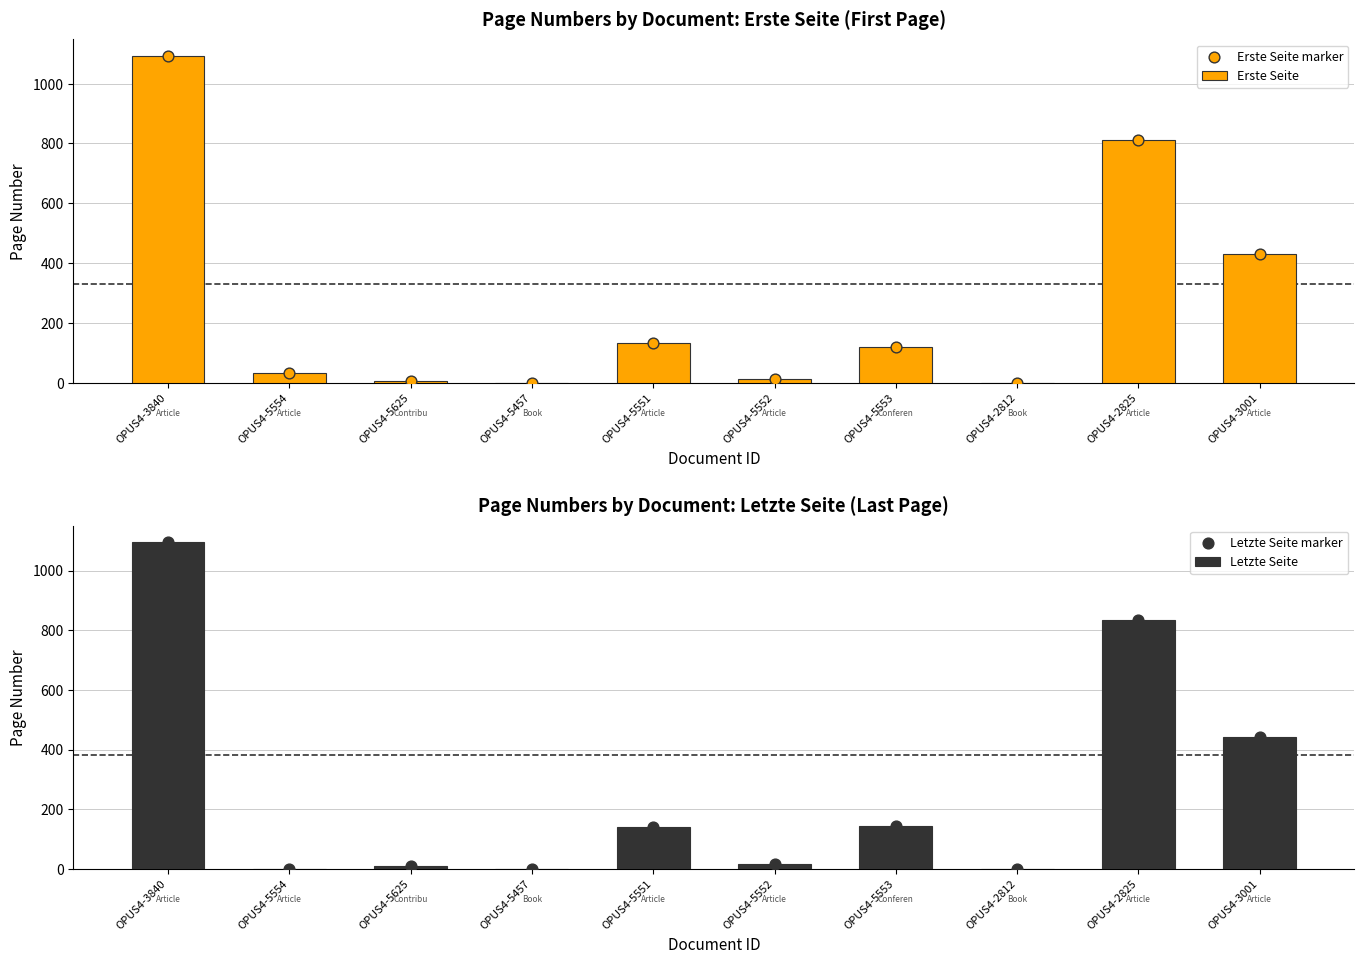

Which series contains the lowest Y value?

Erste Seite